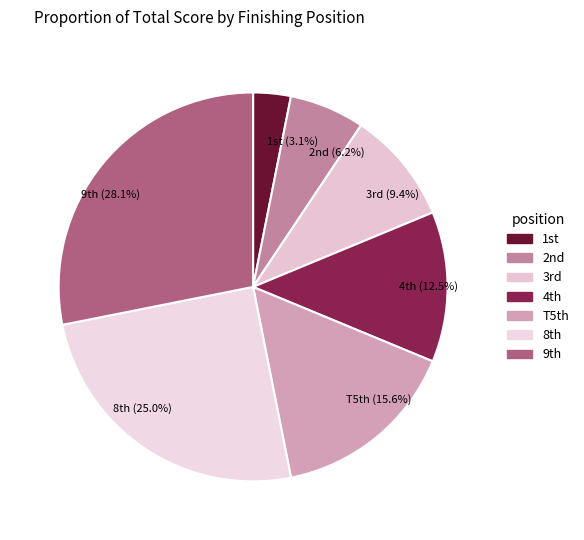

What is the largest slice in the pie chart?

9th (28.1%)